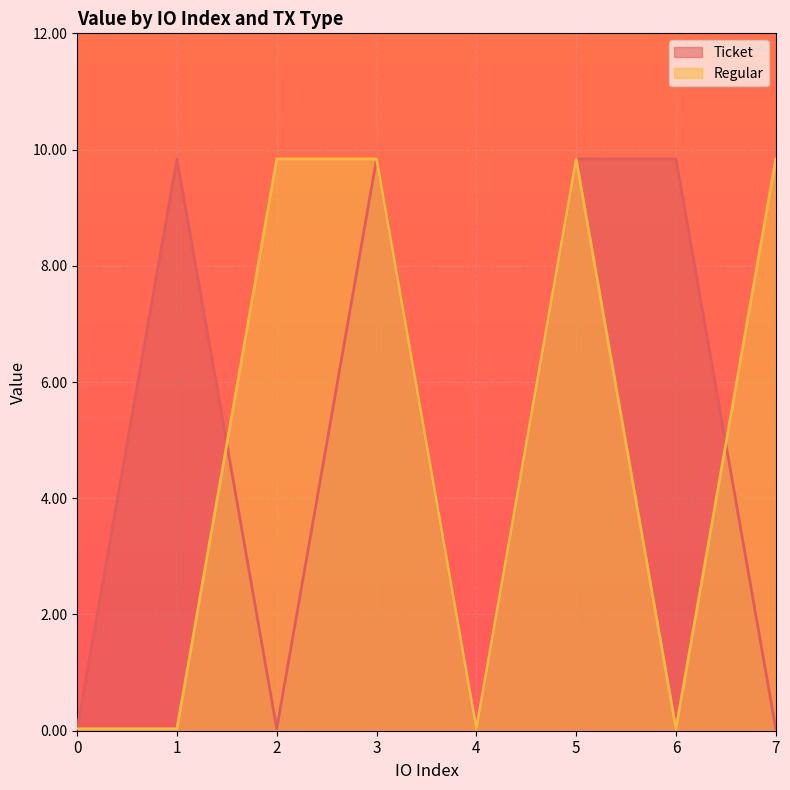

The value of Ticket at 1 is 2.4. True or false?

False